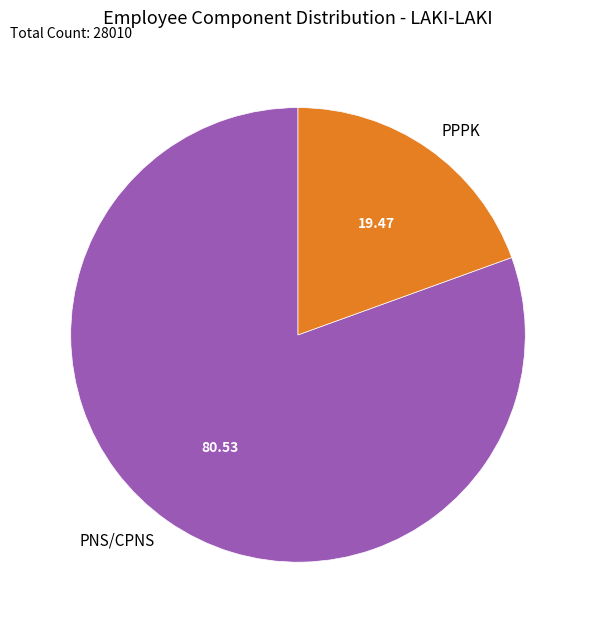

Rank the categories by value from highest to lowest.

PNS/CPNS, PPPK